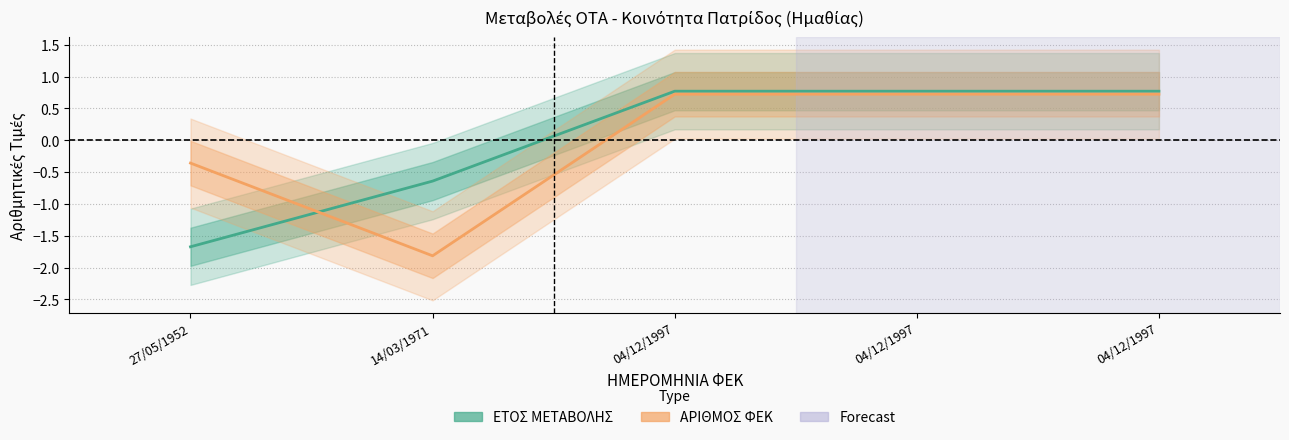

Reading left to right, transcribe all the data shown in this chart.

ΕΤΟΣ ΜΕΤΑΒΟΛΗΣ: -1.7	-0.6	0.8	0.8	0.8
ΑΡΙΘΜΟΣ ΦΕΚ: -0.4	-1.8	0.7	0.7	0.7